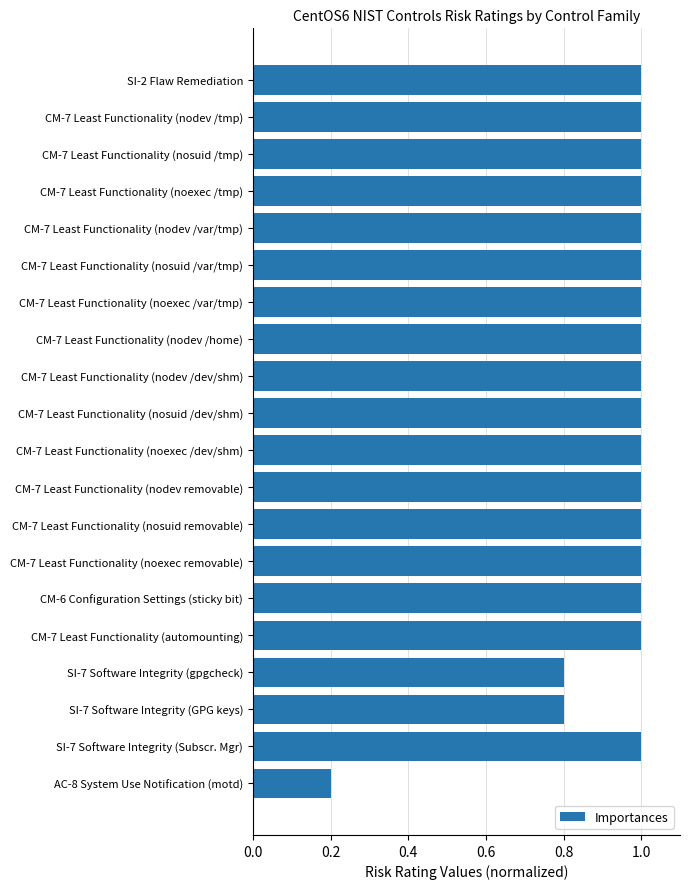

Does the chart contain any negative values?

No